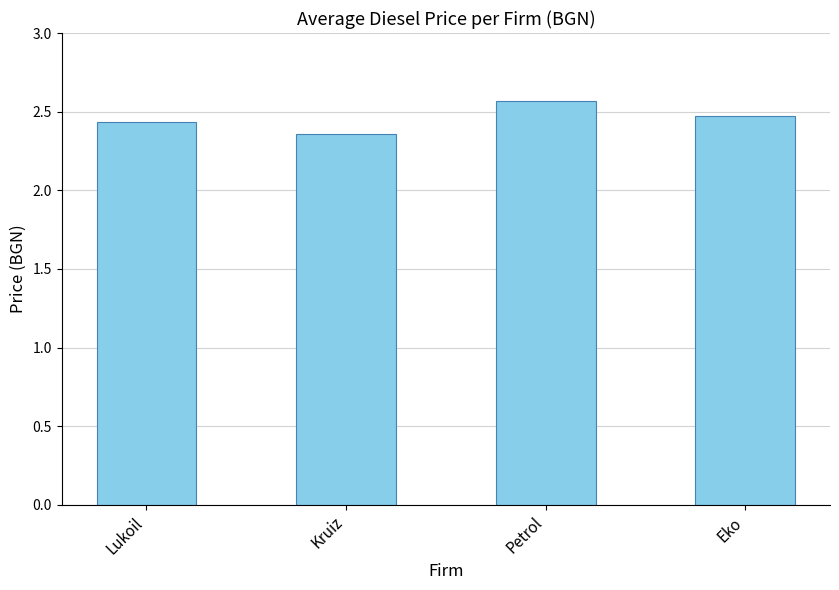

Which label corresponds to the smallest value in the chart?

Kruiz